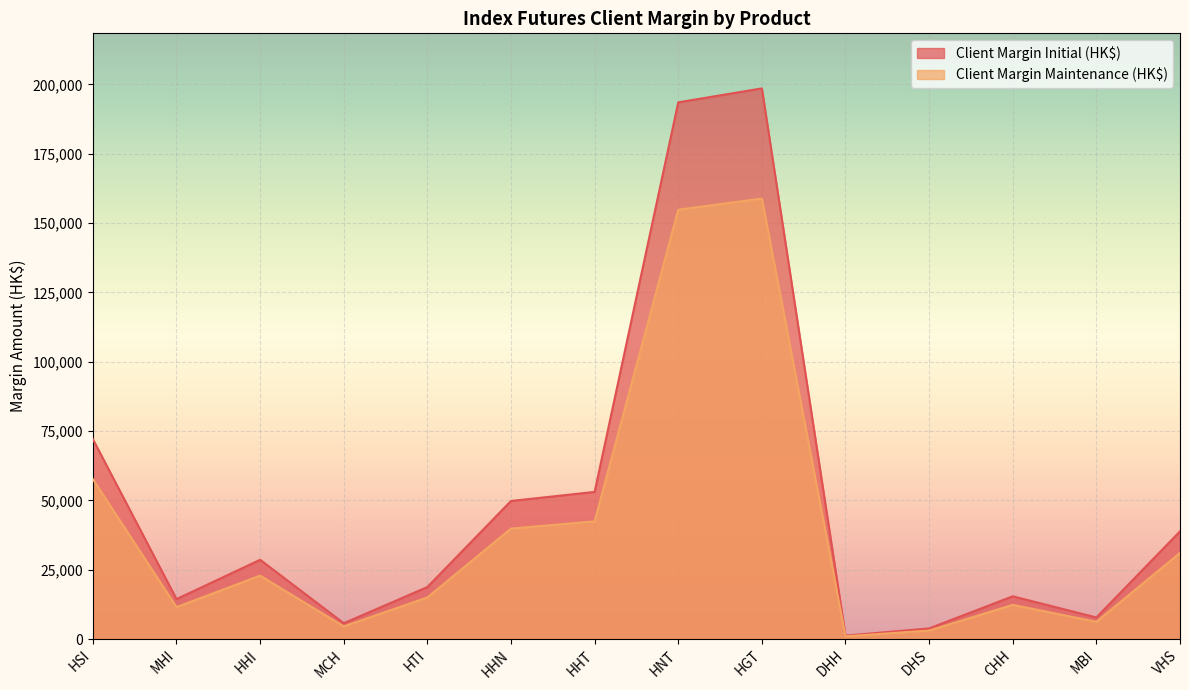

Where is the first local minimum for Client Margin Initial (HK$)?

MHI